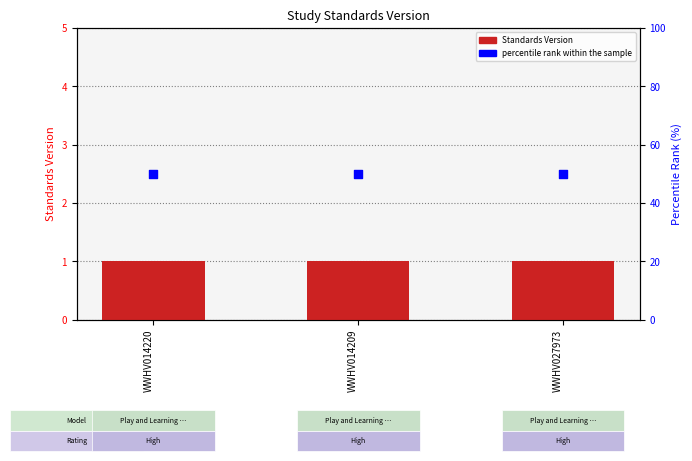

What is the total value across all series at WWHV014209?

51